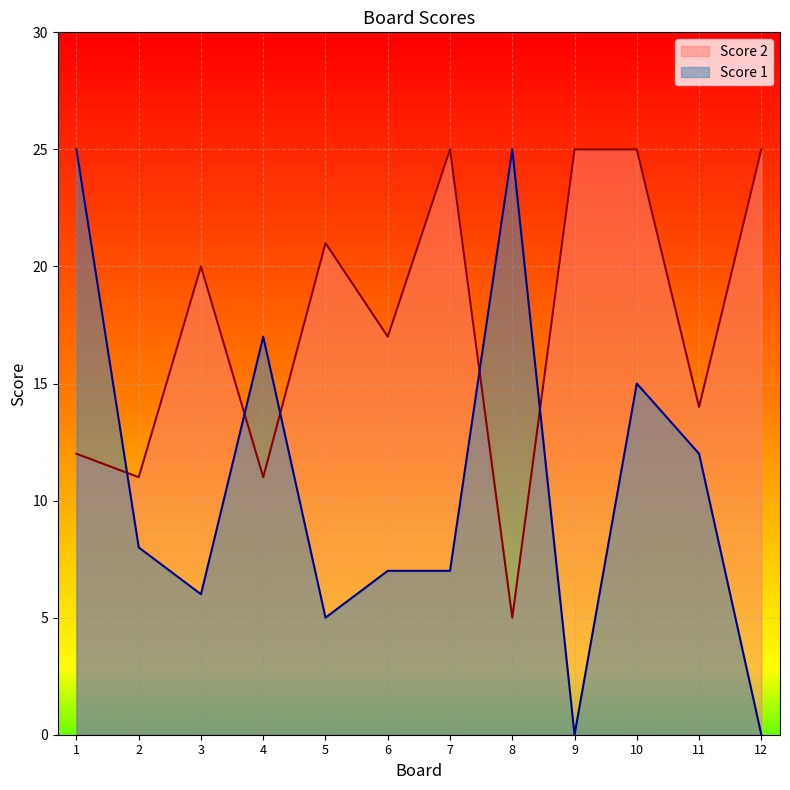

Is the value of Score 1 at 11 greater than the value of Score 2 at 10?

No